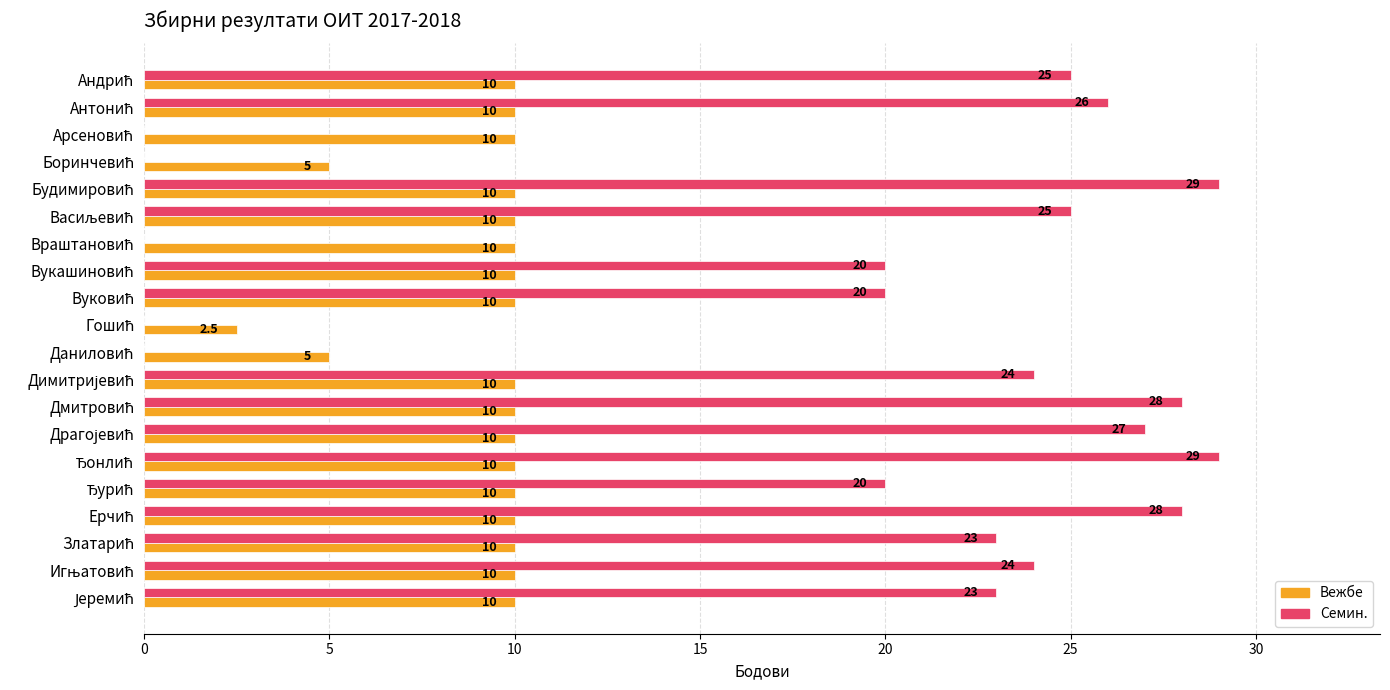

Count the Вежбе values in the range 10 to 11.

17